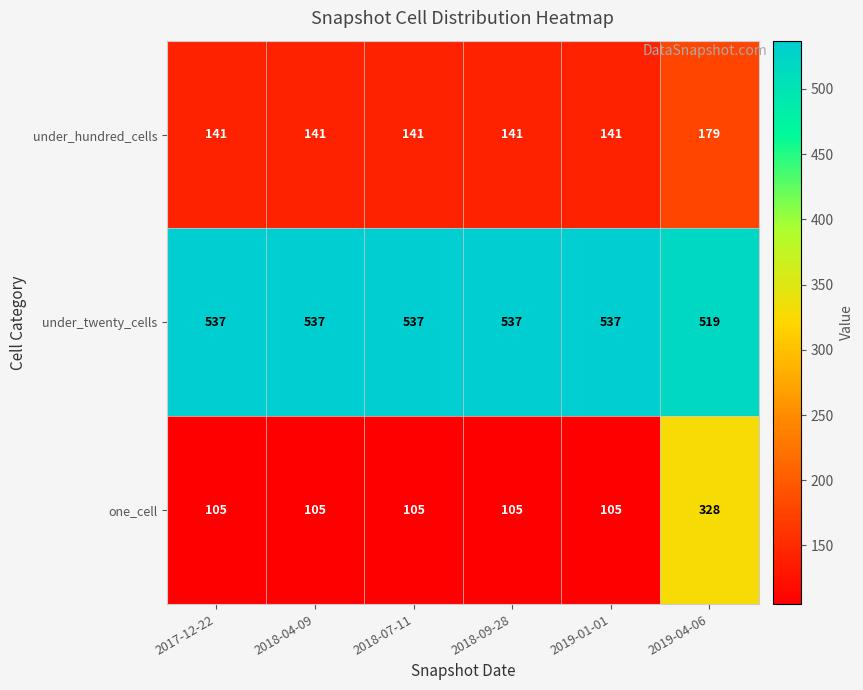

Reading right to left, extract all data points from this chart.

under_hundred_cells: 179	141	141	141	141	141
under_twenty_cells: 519	537	537	537	537	537
one_cell: 328	105	105	105	105	105